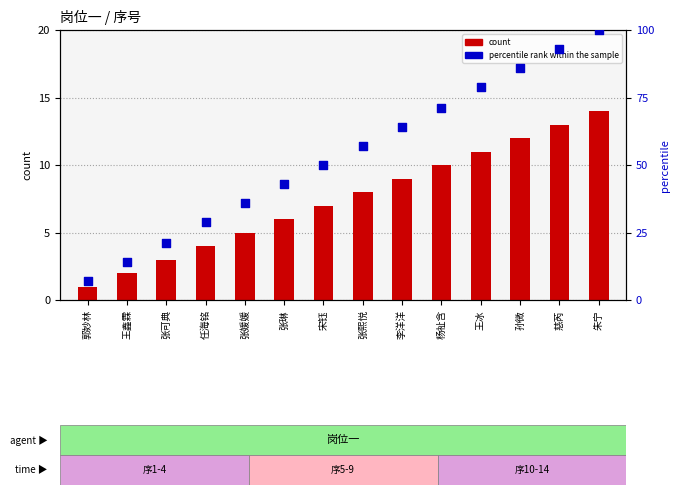

Which series reaches the maximum Y coordinate?

percentile rank within the sample